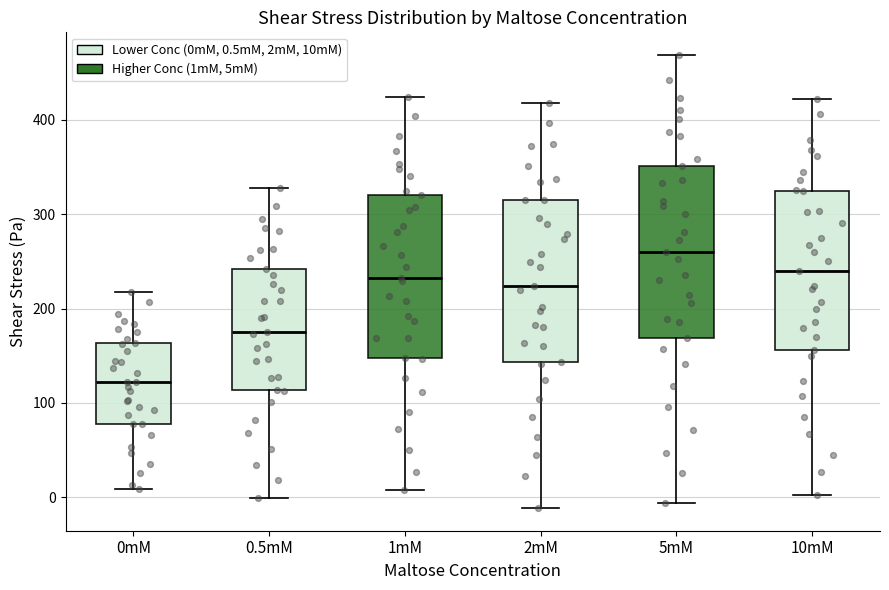

Reading left to right, read every box against the y-axis: the position of its median line, the range the box covers, and the ends of its whiskers. The values are not printed on the chart, so give them approximately, as read against the axis.

0mM: median 120, box 80 to 160, whiskers 10 to 220
0.5mM: median 180, box 110 to 240, whiskers 0 to 330
1mM: median 230, box 150 to 320, whiskers 10 to 420
2mM: median 220, box 140 to 310, whiskers -10 to 420
5mM: median 260, box 170 to 350, whiskers -10 to 470
10mM: median 240, box 160 to 320, whiskers 0 to 420